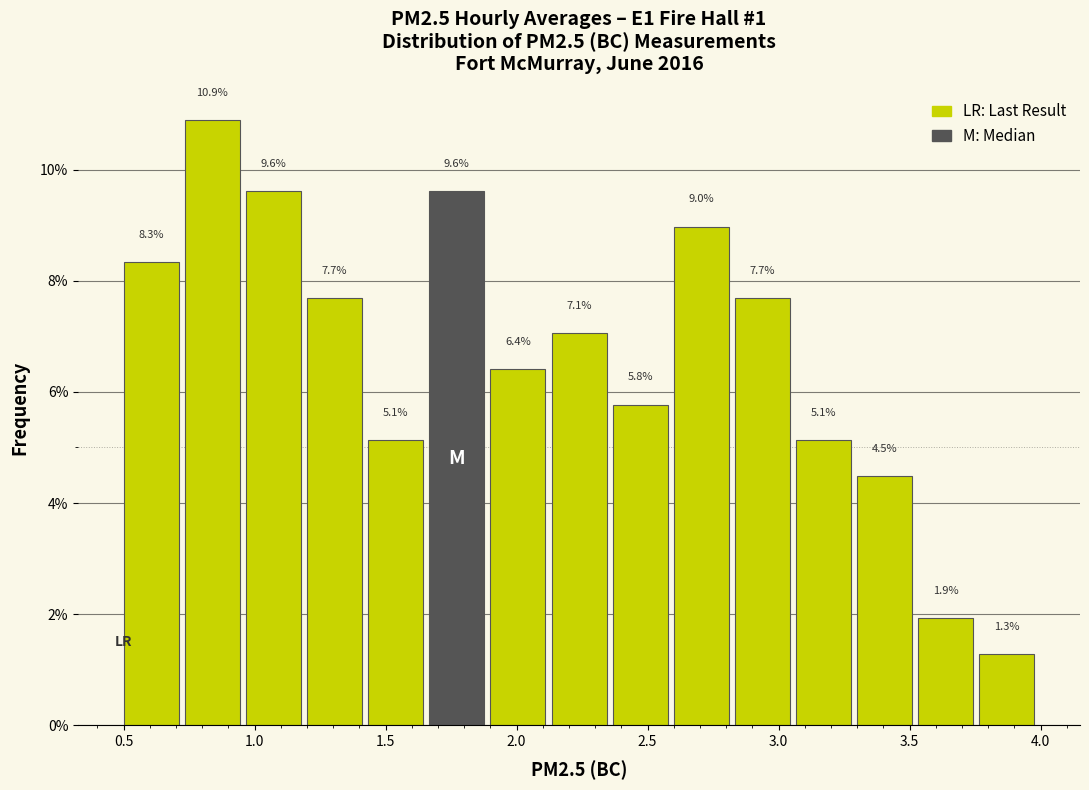

Reading left to right, transcribe this chart: for each bar, give the range it covers on the x-axis and its height. The bar edges are not printed on the chart, so give them approximately, as read against the axis.

0.50 to 0.75: 8.3
0.75 to 0.95: 10.9
0.95 to 1.20: 9.6
1.20 to 1.45: 7.7
1.45 to 1.65: 5.1
1.65 to 1.90: 9.6
1.90 to 2.15: 6.4
2.15 to 2.35: 7.1
2.35 to 2.60: 5.8
2.60 to 2.85: 9.0
2.85 to 3.05: 7.7
3.05 to 3.30: 5.1
3.30 to 3.55: 4.5
3.55 to 3.75: 1.9
3.75 to 4.00: 1.3